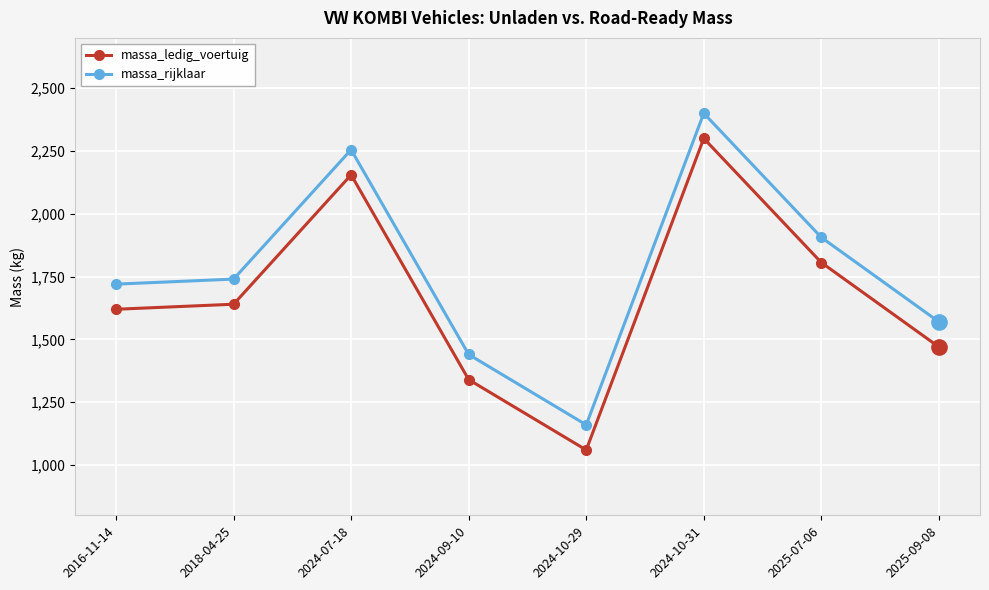

Reading left to right, transcribe all the data shown in this chart.

massa_ledig_voertuig: 2016-11-14=1620	2018-04-25=1640	2024-07-18=2155	2024-09-10=1340	2024-10-29=1060	2024-10-31=2300	2025-07-06=1806	2025-09-08=1470
massa_rijklaar: 2016-11-14=1720	2018-04-25=1740	2024-07-18=2255	2024-09-10=1440	2024-10-29=1160	2024-10-31=2400	2025-07-06=1906	2025-09-08=1570